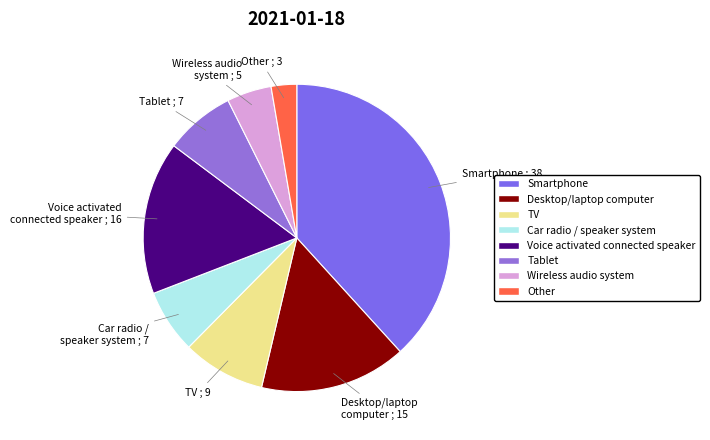

Do Wireless audio system and Car radio / speaker system together represent more than half of the pie?

No